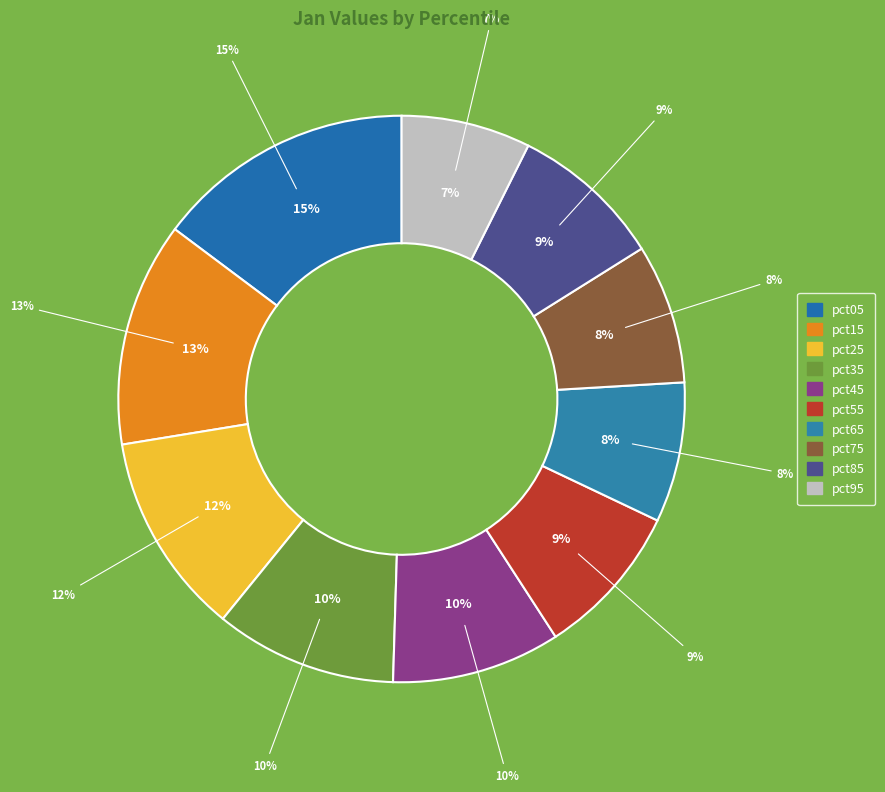

The pct15 slice represents 1% of the pie. True or false?

False